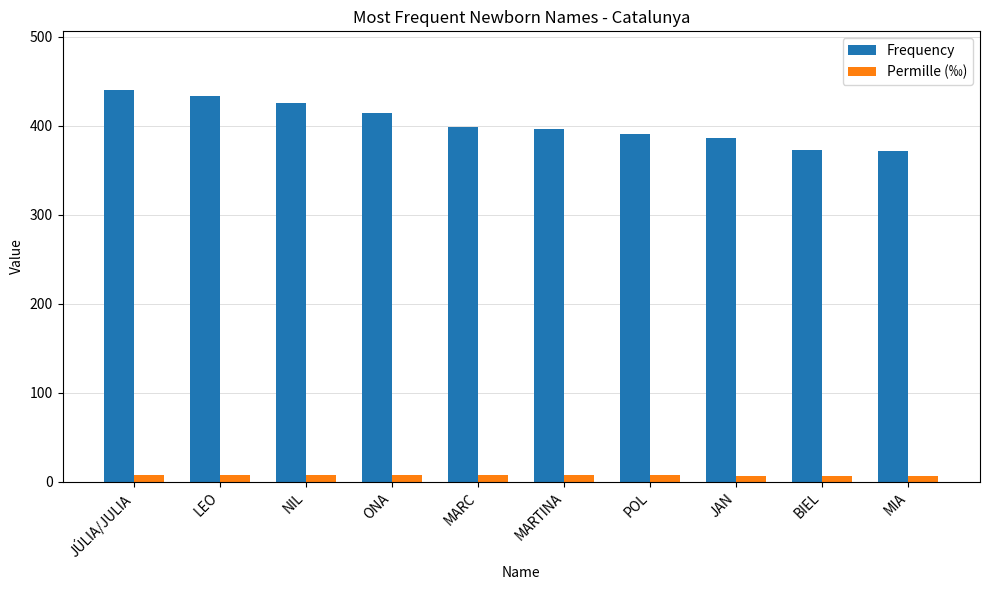

What is the greatest value displayed?

440.0